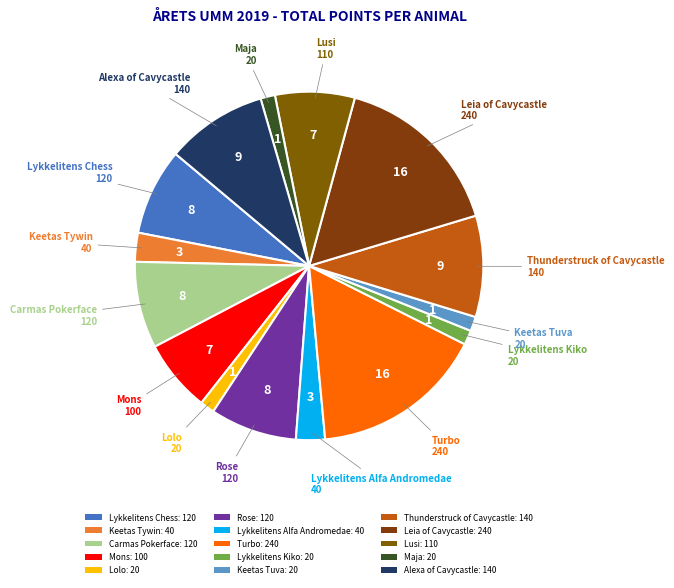

How many segments does this pie chart have?

15